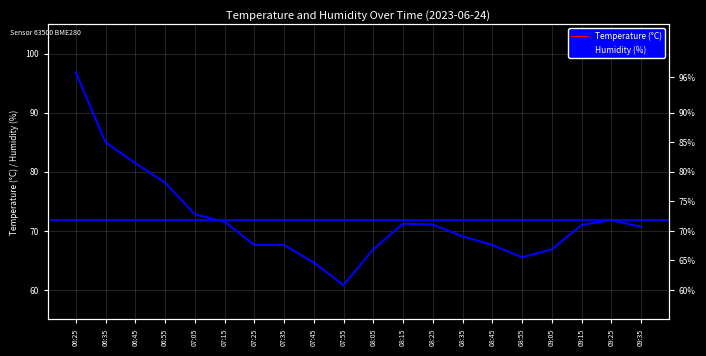

True or false: Humidity (%) and Temperature (°C) intersect in this chart.

False